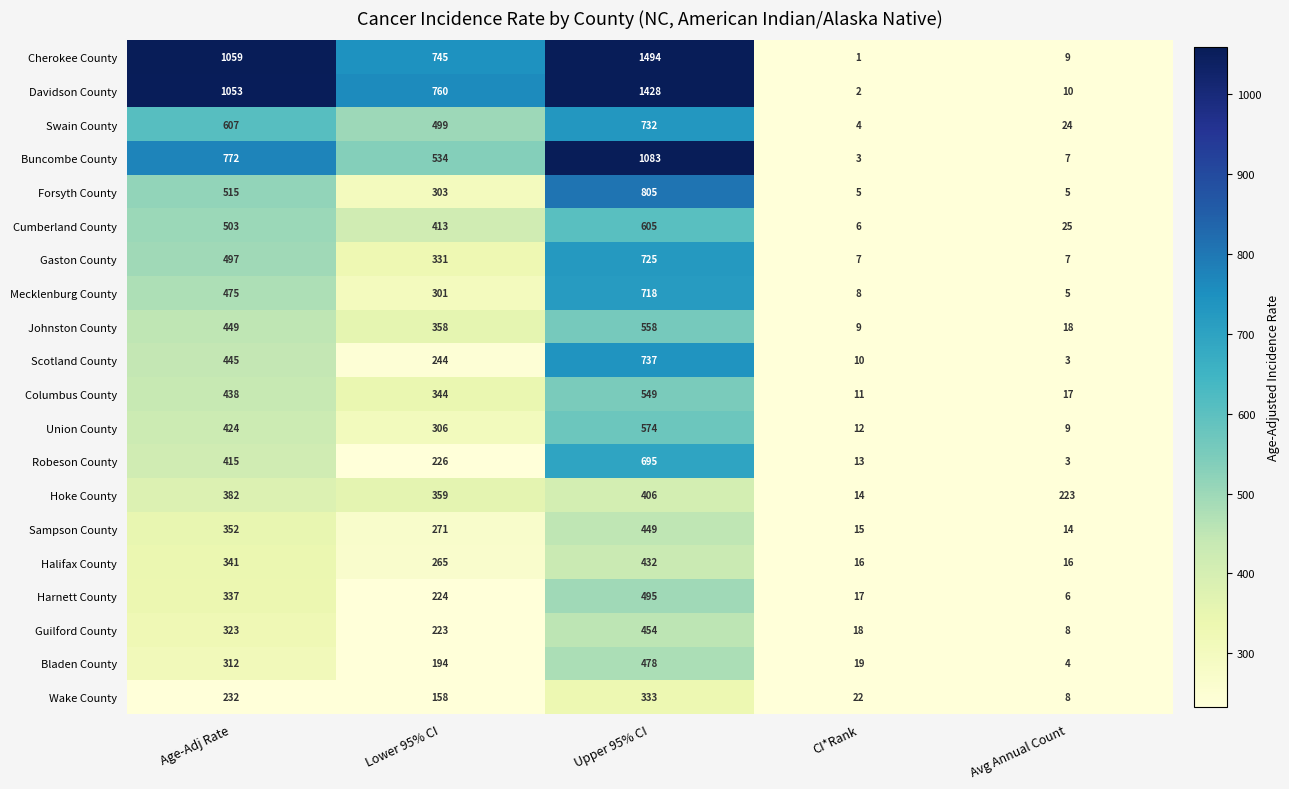

Is it true that Hoke County equals 248 at Age-Adj Rate?

False